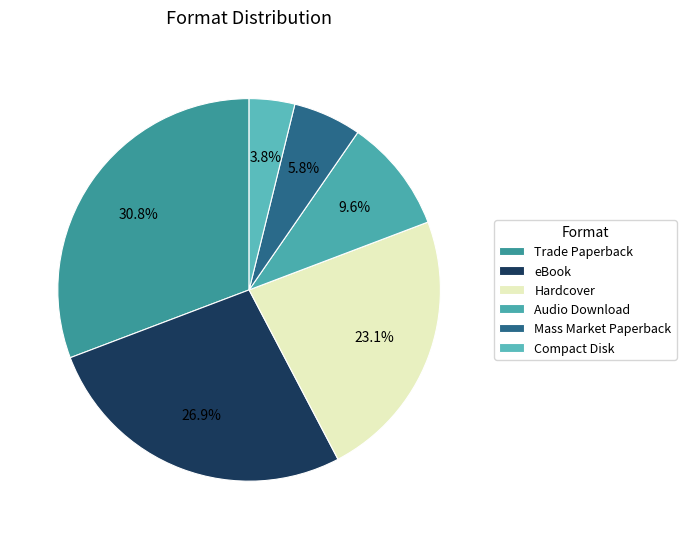

To the nearest percent, what percentage of the pie is Hardcover?

23%